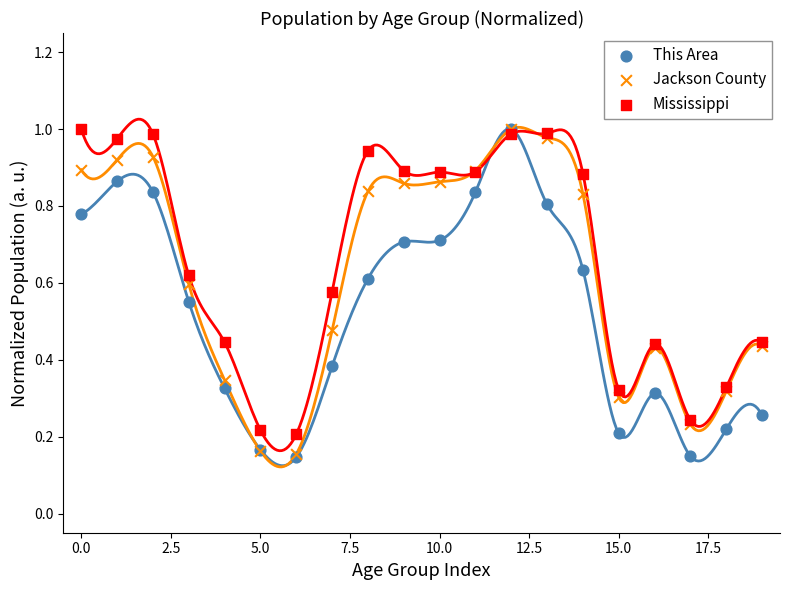

Which series contains the lowest Y value?

This Area